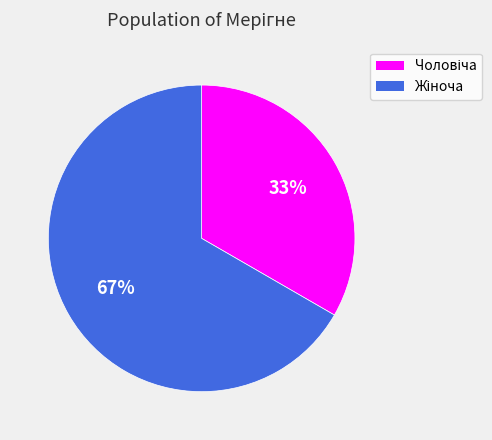

Is there a majority slice in this chart?

Yes